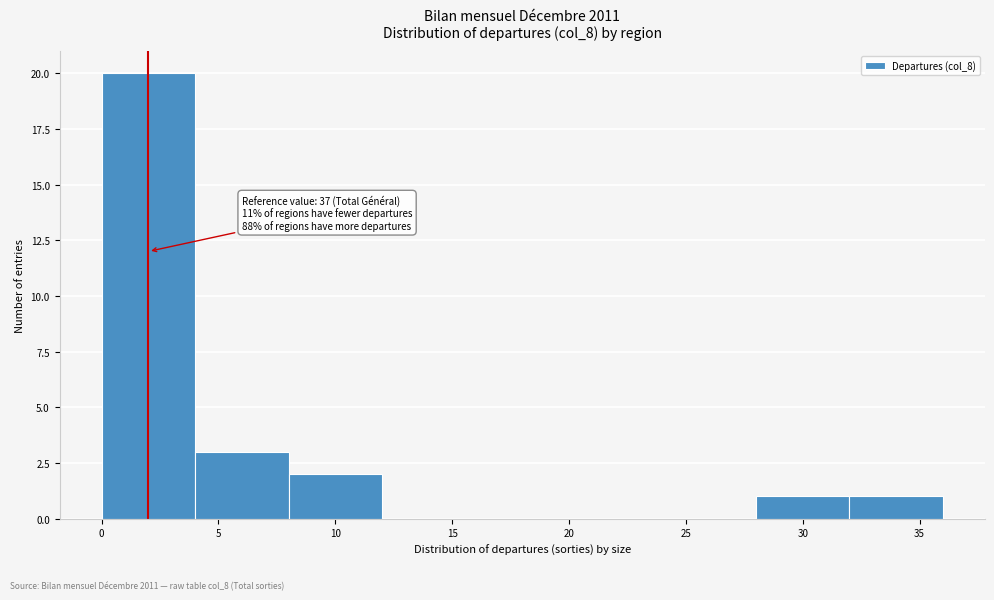

Which range on the x-axis has the tallest bar?

0 to 4